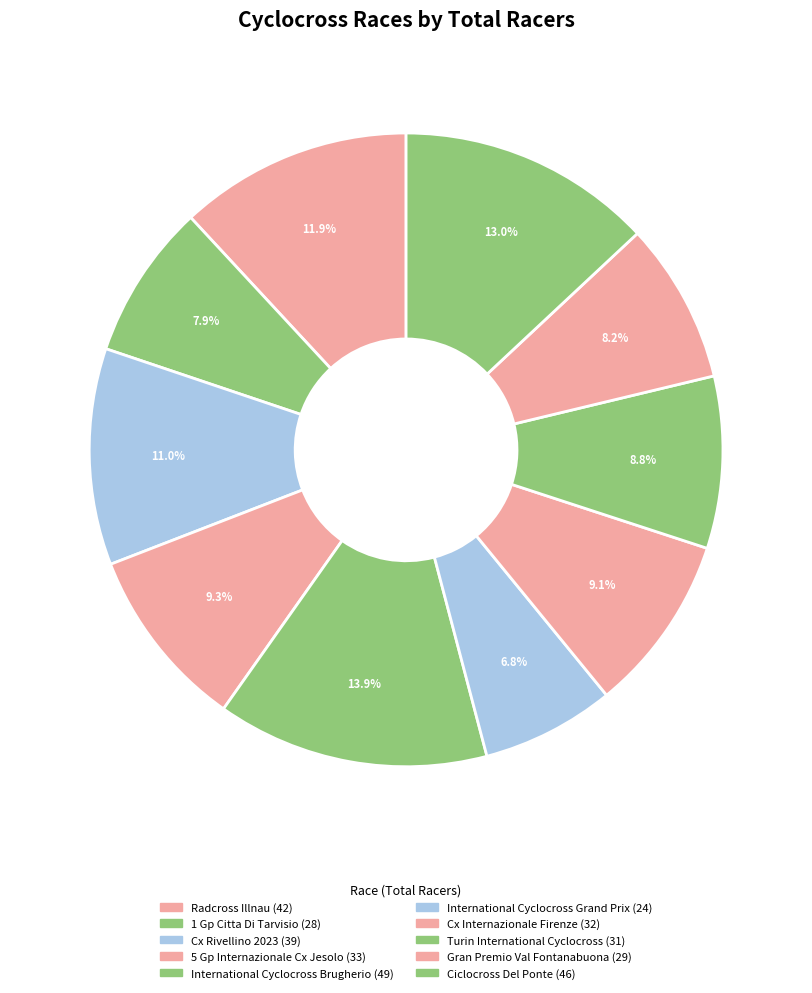

The Gran Premio Val Fontanabuona slice represents 19% of the pie. True or false?

False